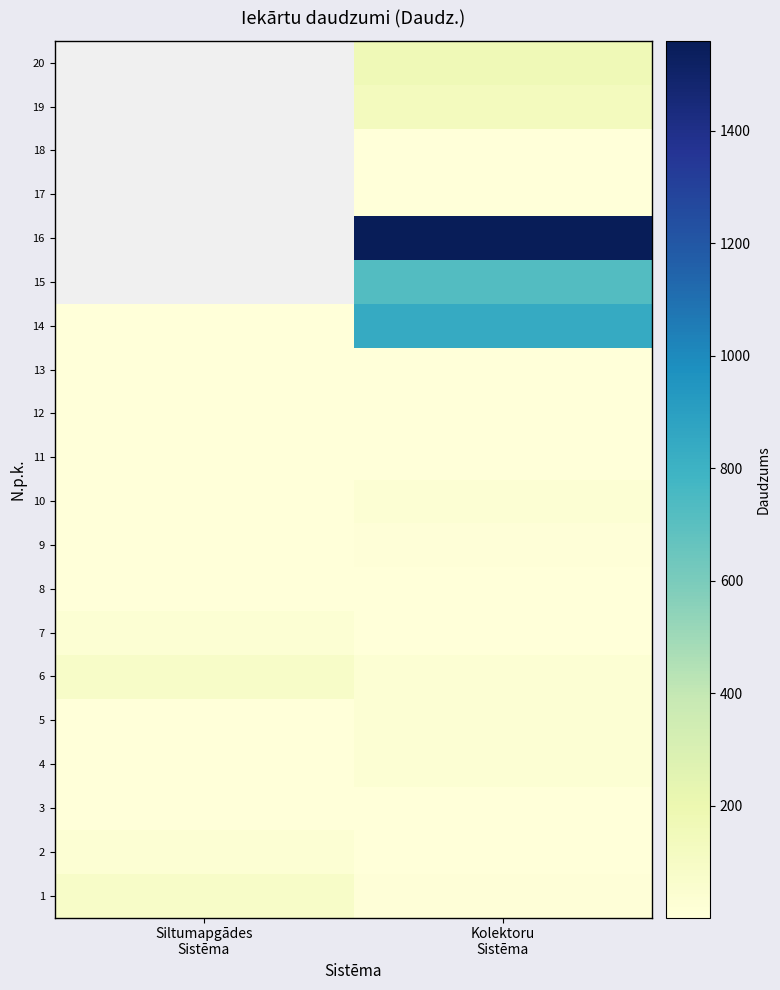

The value of 9 at Kolektoru Sistēma is 17.2. True or false?

False